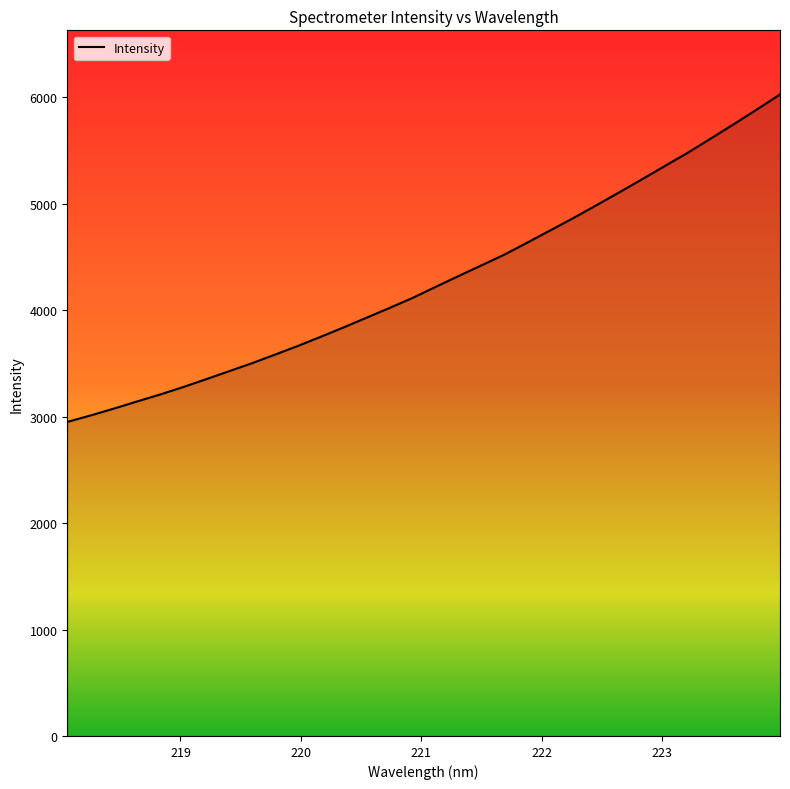

What is the maximum value shown in the chart?

6025.9